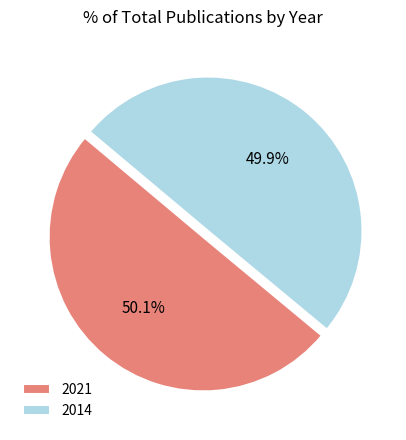

How many slices are in this pie chart?

2